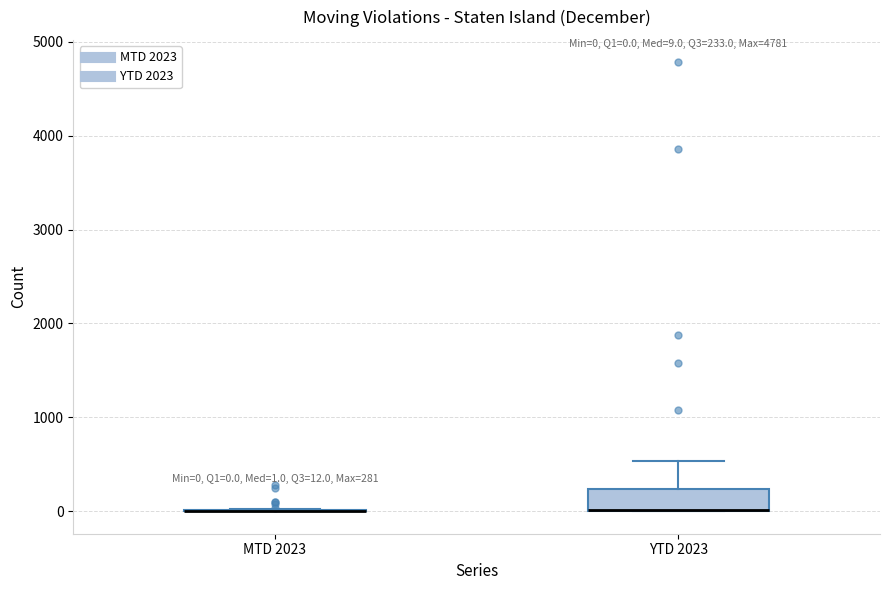

Which box is the tallest, from its lower edge to its upper edge?

YTD 2023